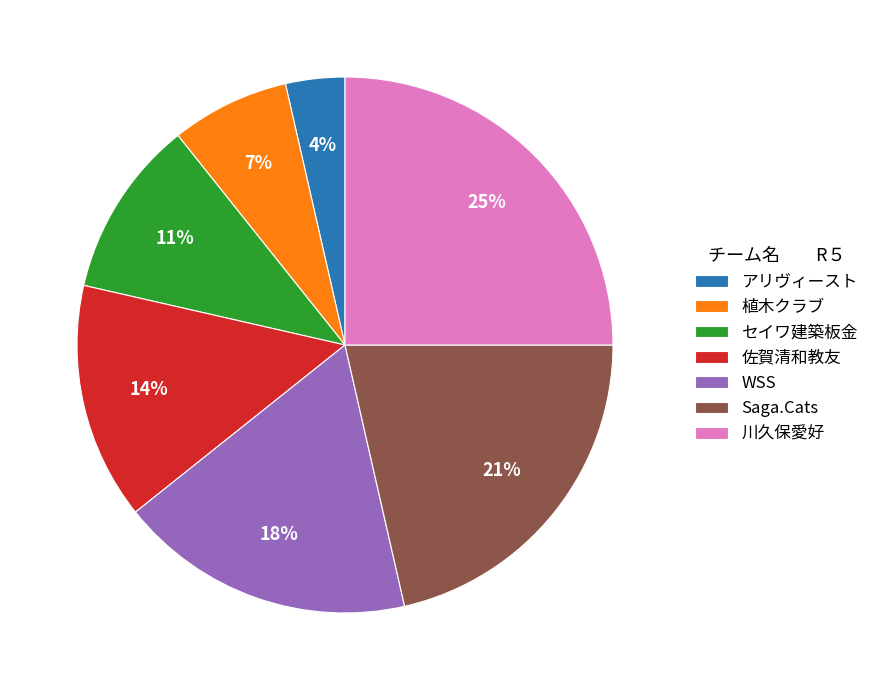

Which category has the smallest portion of the pie?

アリヴィースト